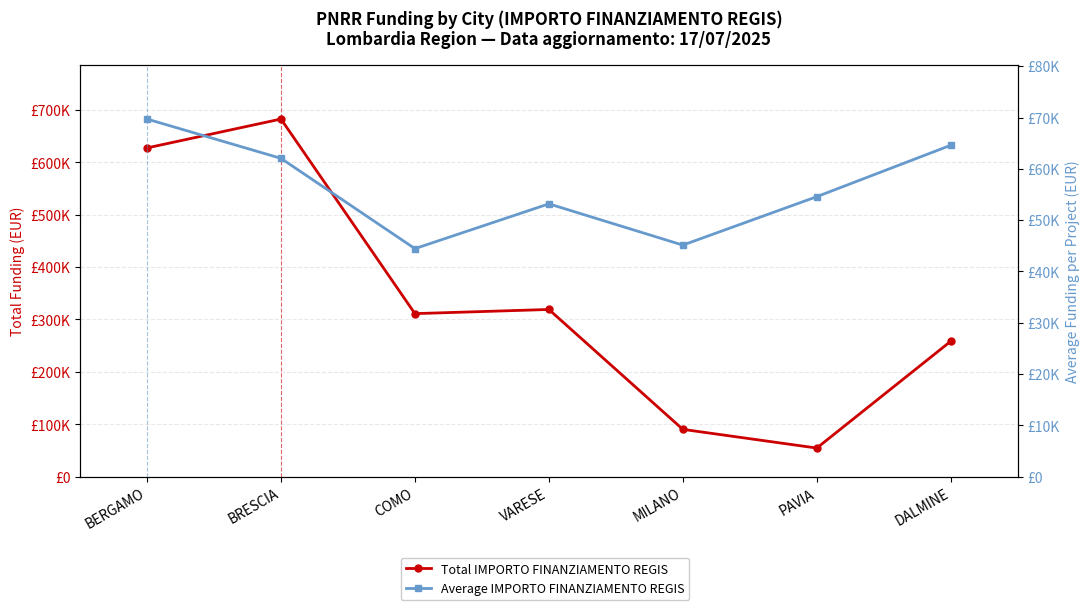

What is the sum of the Total IMPORTO FINANZIAMENTO REGIS values at VARESE and COMO?

630206.1